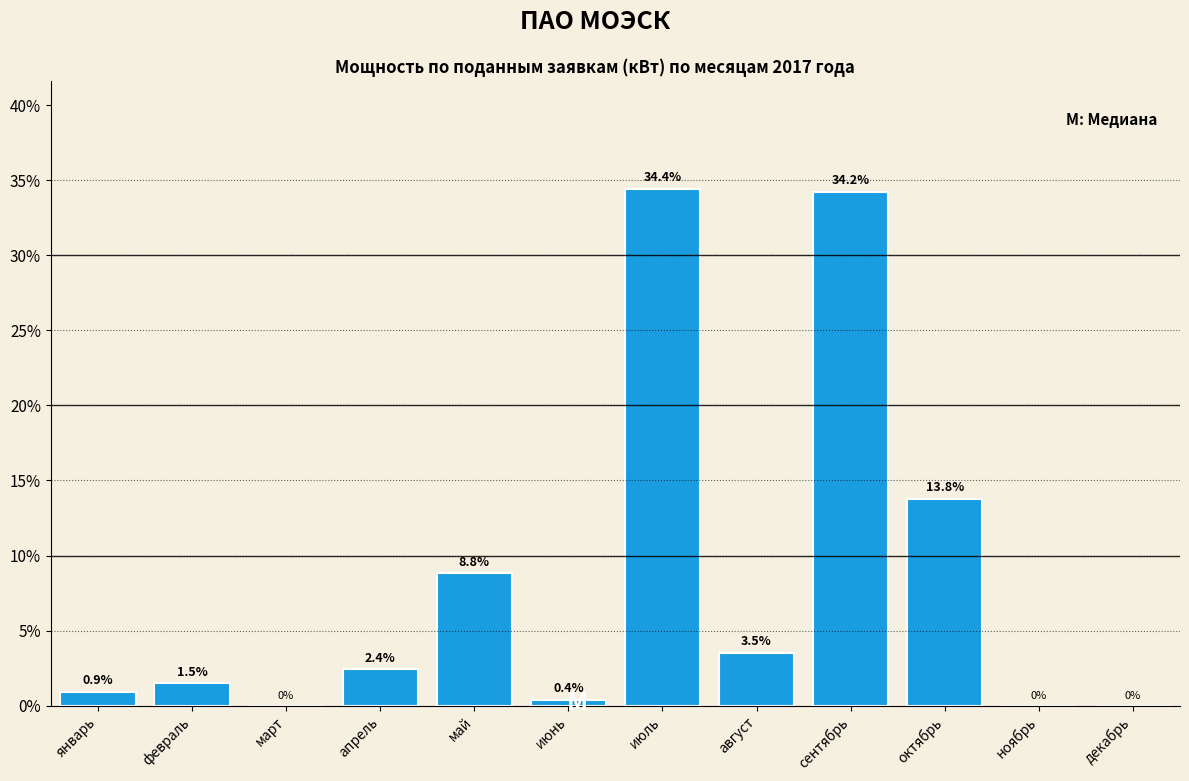

Reading left to right, extract all data points from this chart.

январь=0.9	февраль=1.5	март=0.0	апрель=2.4	май=8.8	июнь=0.4	июль=34.4	август=3.5	сентябрь=34.2	октябрь=13.8	ноябрь=0.0	декабрь=0.0